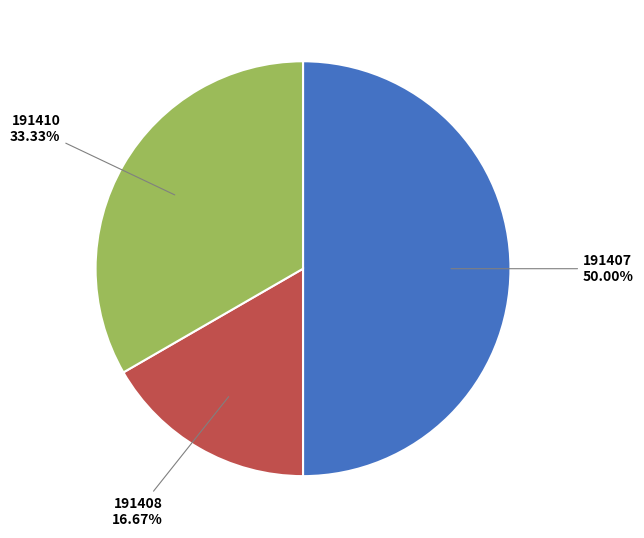

Between 191410 and 191408, which is larger?

191410